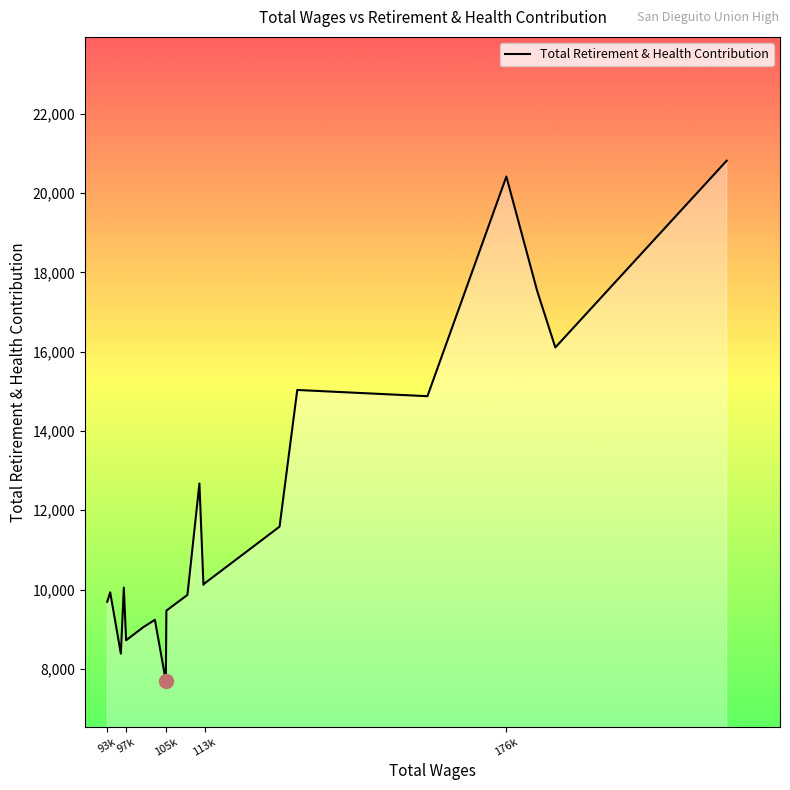

What is the greatest value displayed?

20816